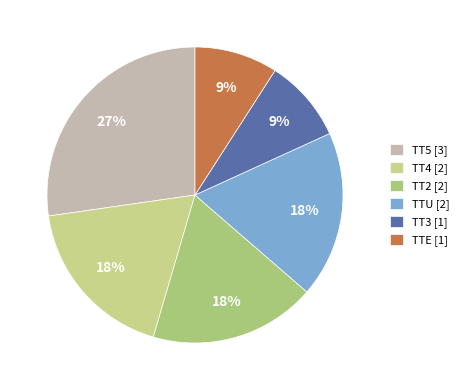

Is there any slice that represents more than half of the pie?

No